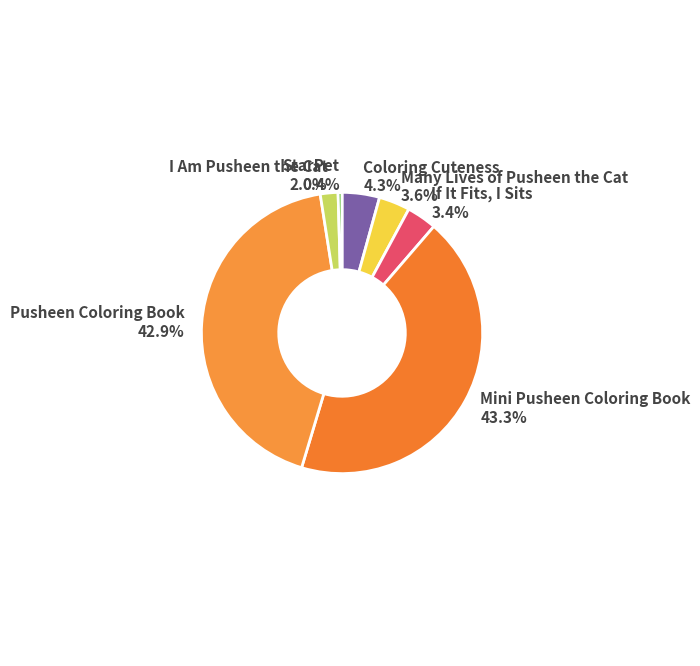

Is there a majority slice in this chart?

No